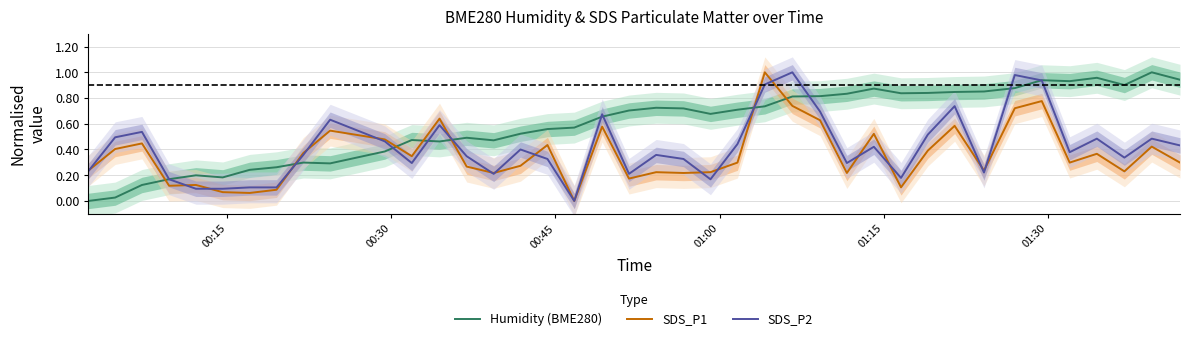

True or false: SDS_P1 has a value of 0.0 at 01:30.

False